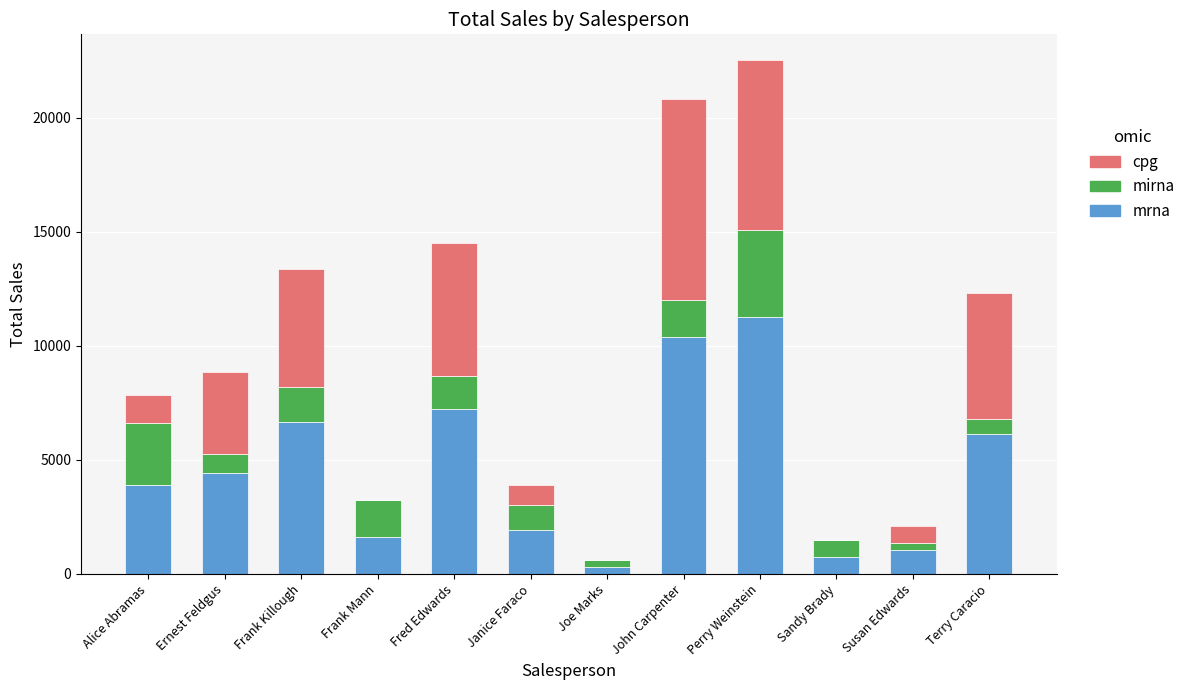

What is the total value across all series at Janice Faraco?

3878